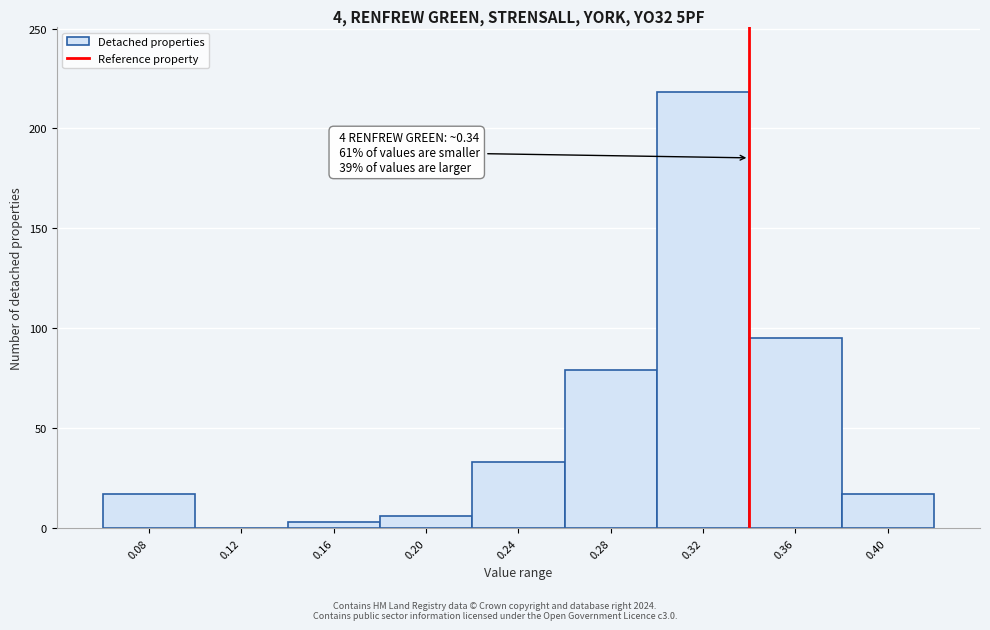

Which range on the x-axis has the tallest bar?

0.30 to 0.34